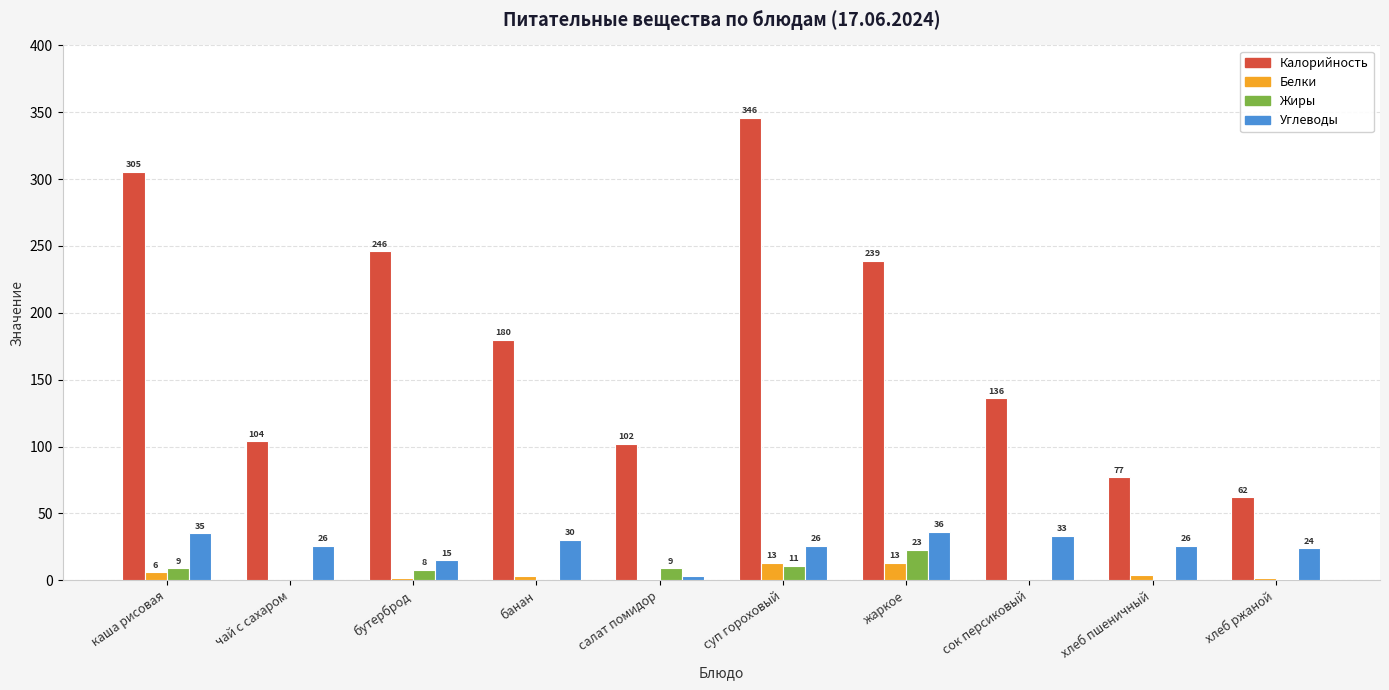

What is the sum of all Жиры values?

62.0